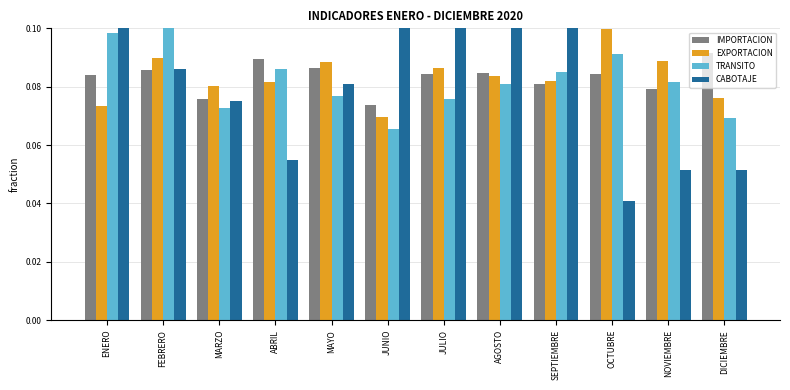

Which series changed the most between ENERO and OCTUBRE?

CABOTAJE